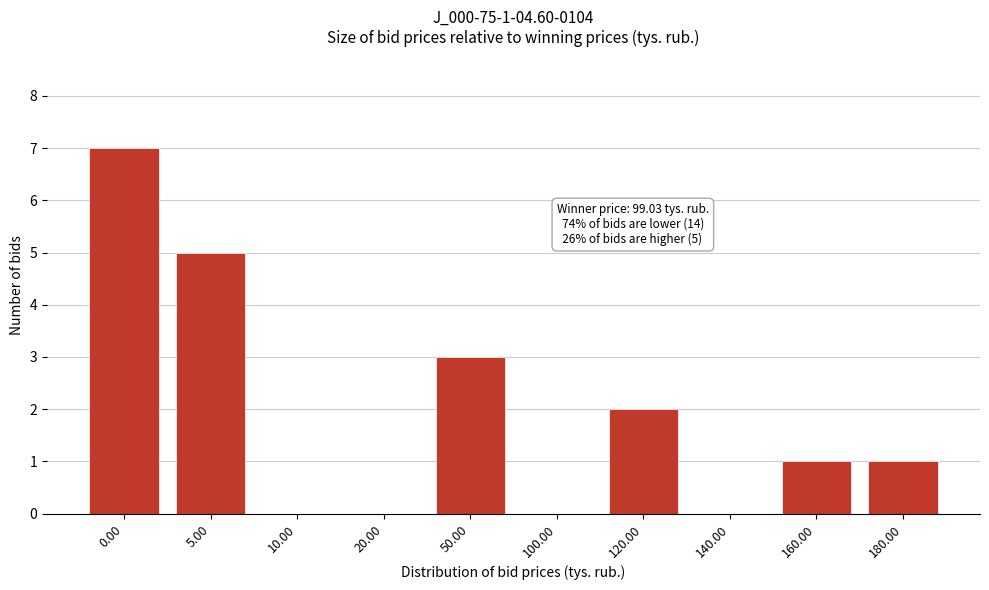

Reading left to right, list all the values displayed in this chart.

0.00=7	5.00=5	10.00=0	20.00=0	50.00=3	100.00=0	120.00=2	140.00=0	160.00=1	180.00=1